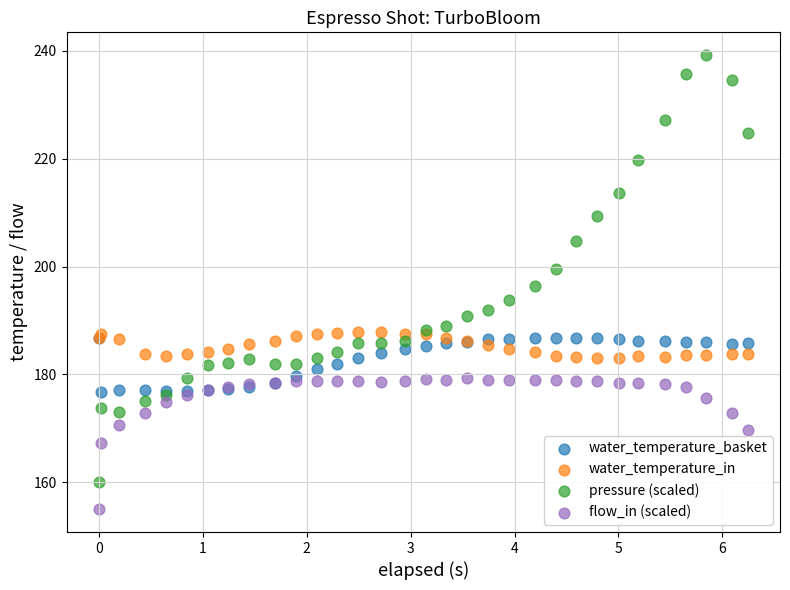

Which series reaches the maximum Y coordinate?

pressure (scaled)